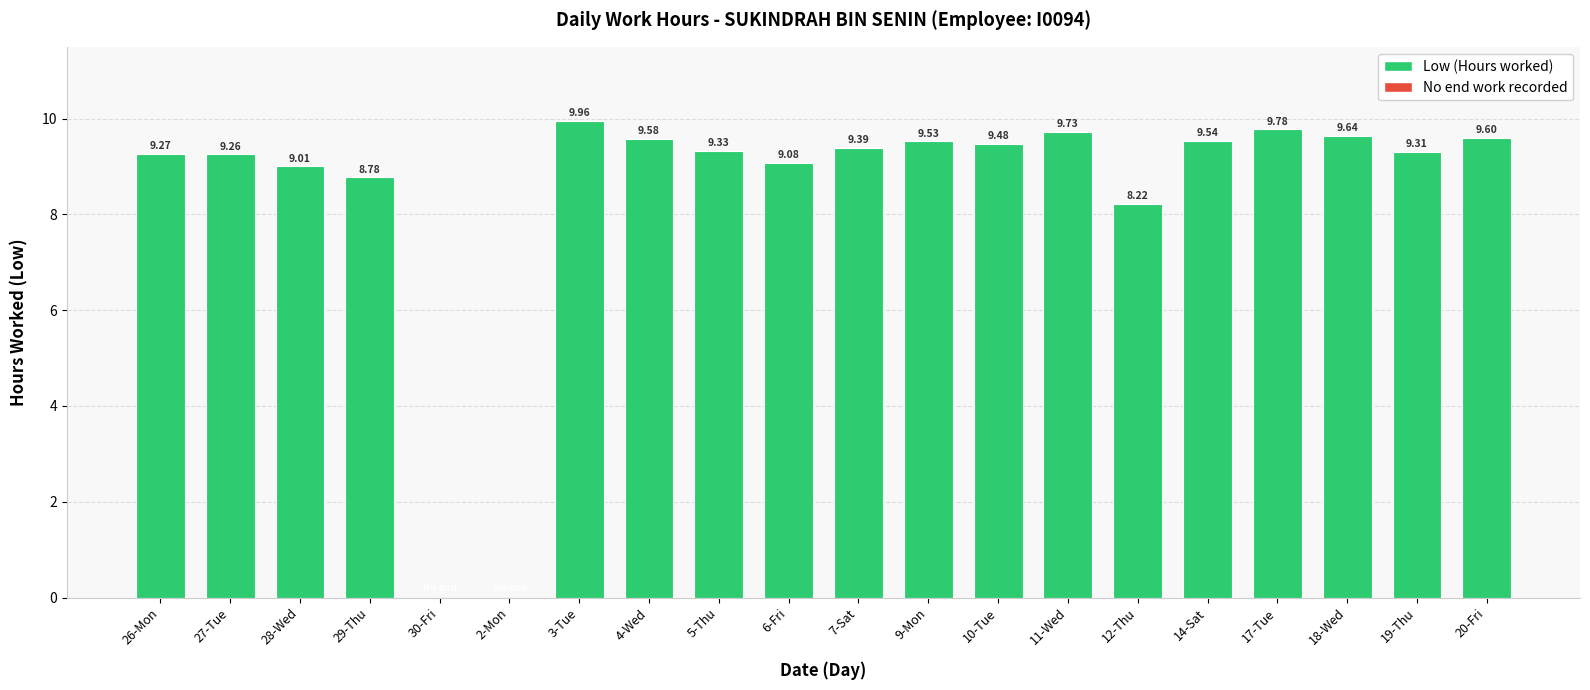

How many positive values are there?

18